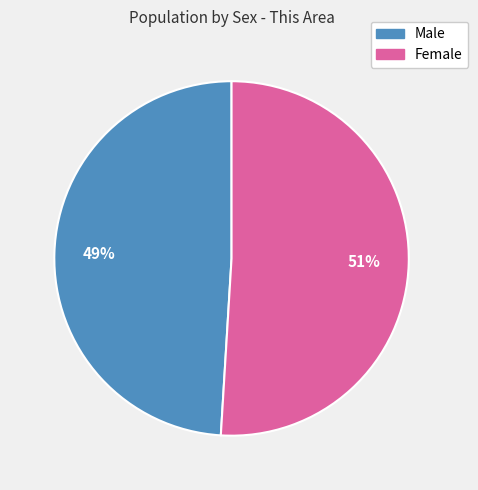

Rank the categories by value from lowest to highest.

Male, Female